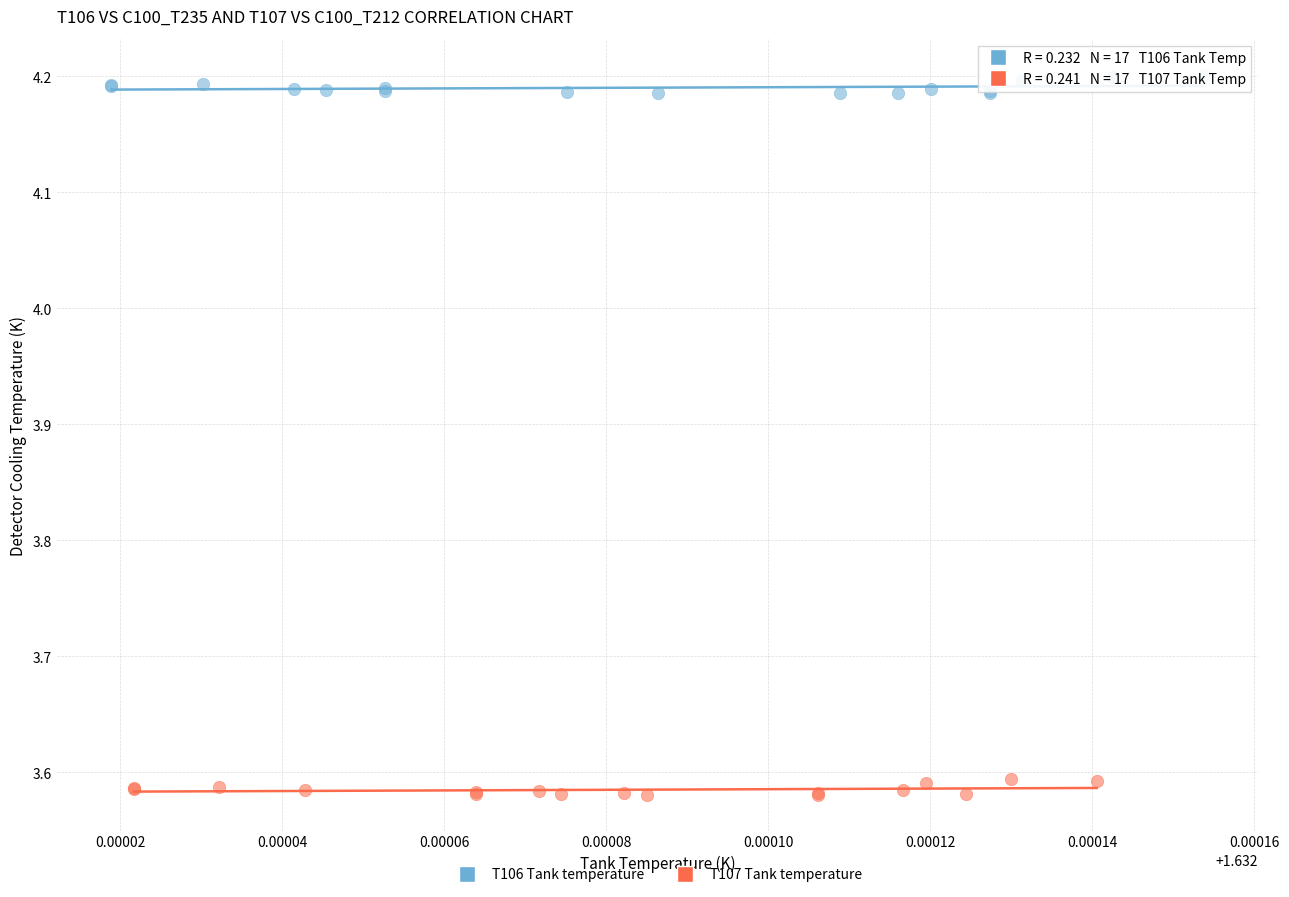

Which series has the largest Y range (max minus min)?

T106 Tank temperature